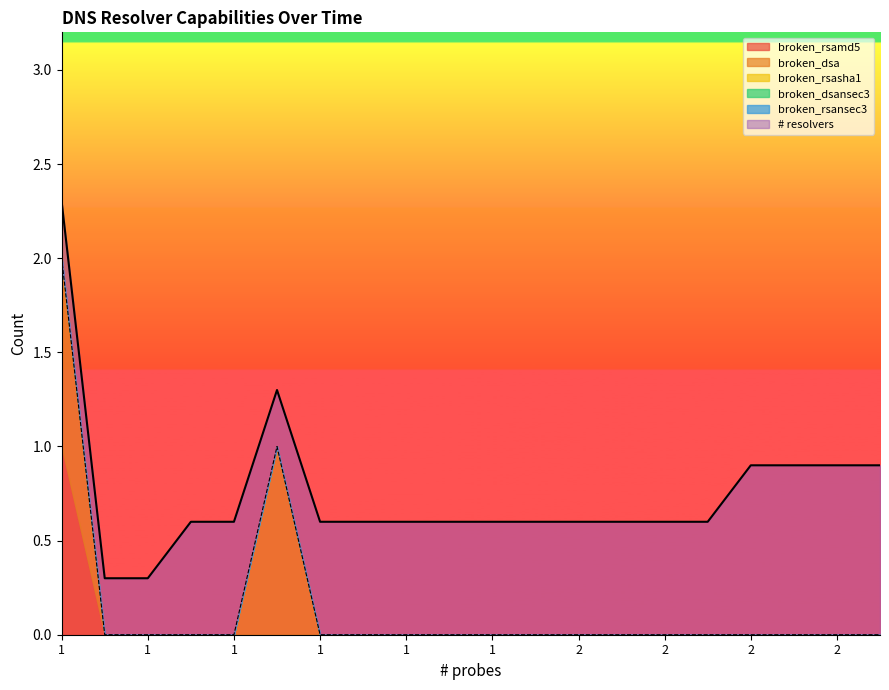

Is the value of broken_dsa at 1 greater than the value of broken_dsansec3 at 2?

Yes